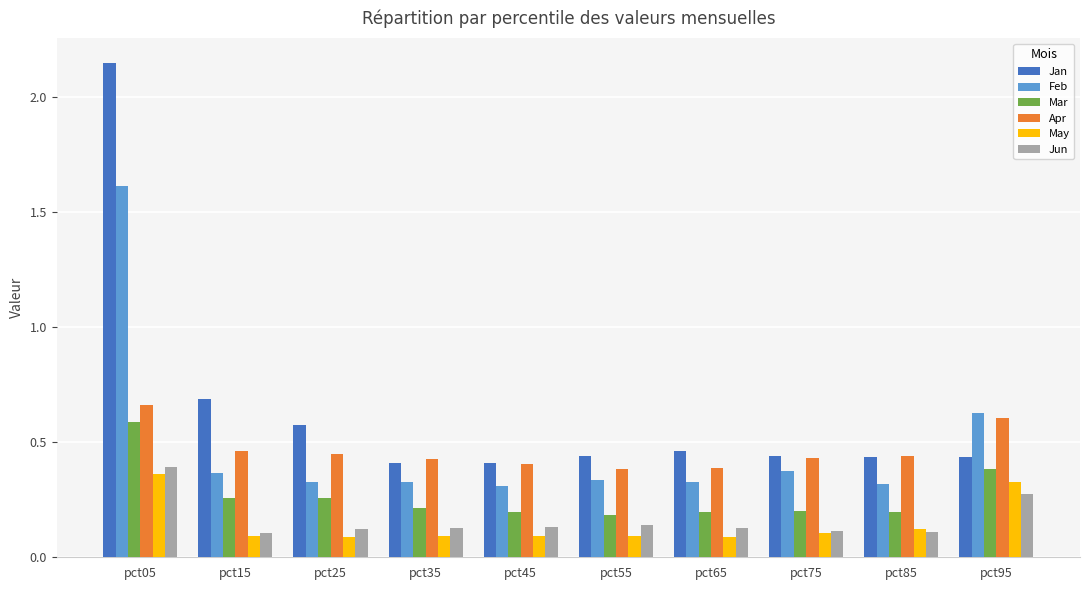

What is the sum of the Apr values at pct95 and pct25?

1.1